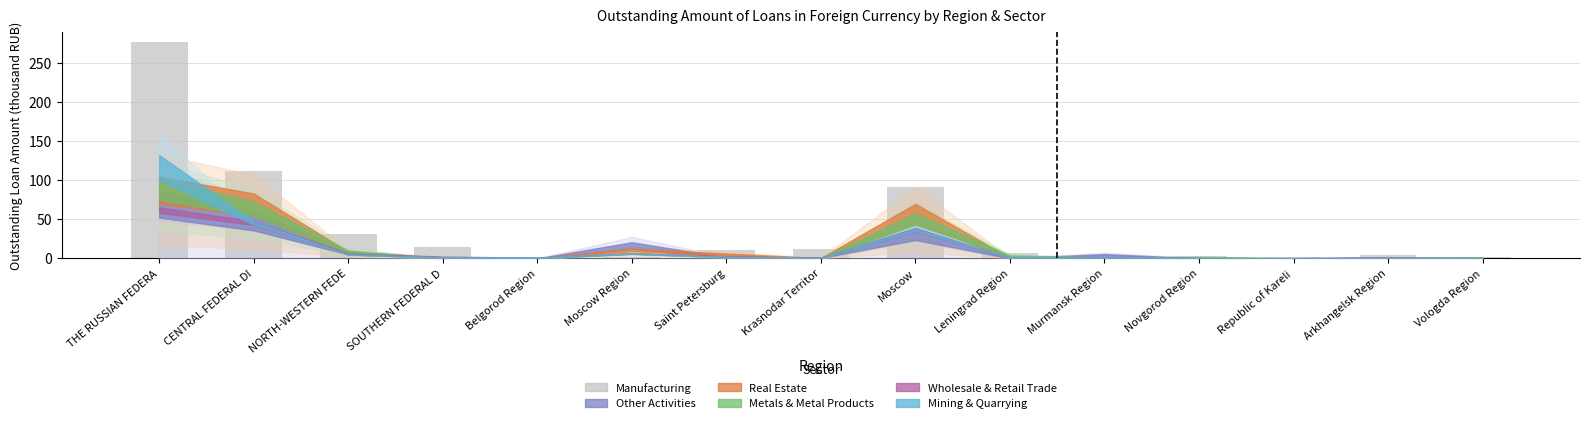

What is the greatest value displayed?

276.2